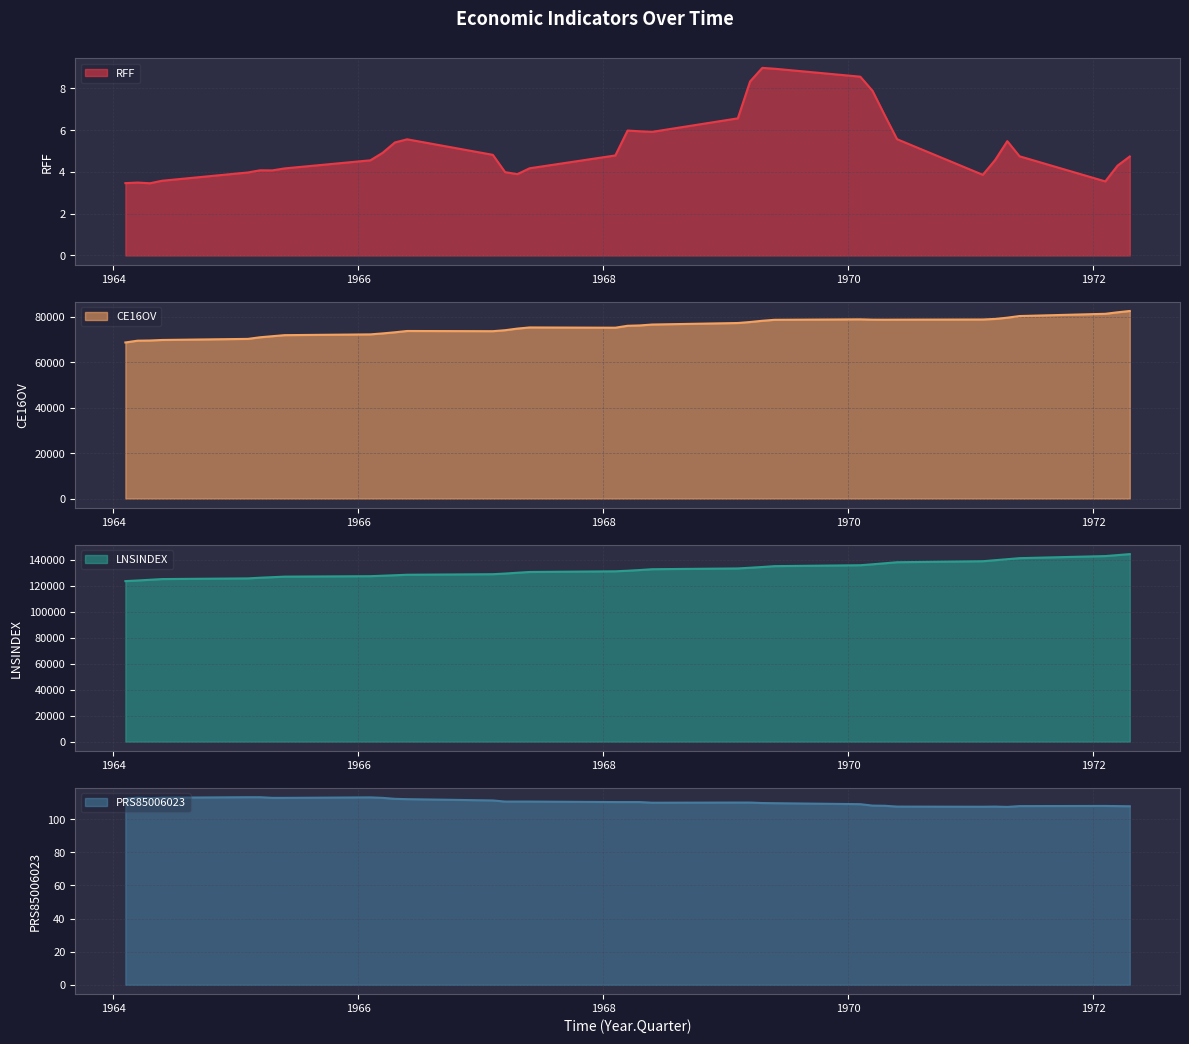

Which has a higher value, 1969.2 or 1966.3?

1969.2